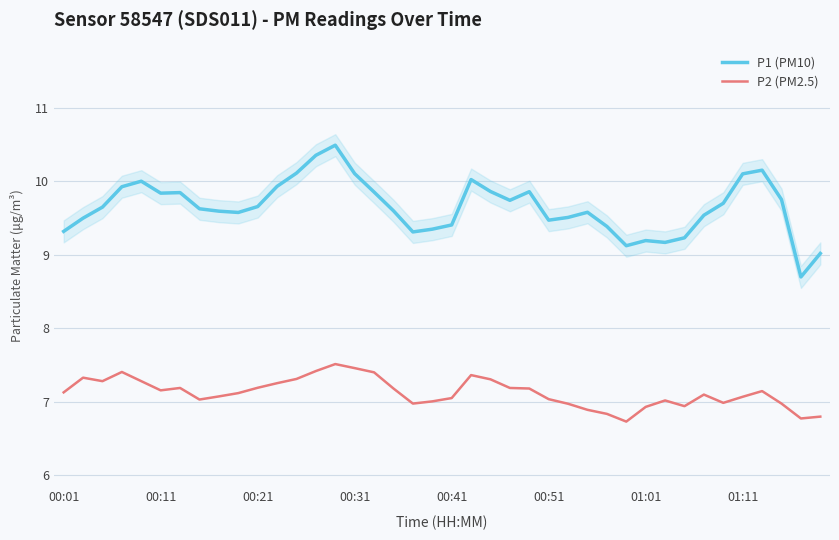

What is the sum of all P1 (PM10) values?

386.2